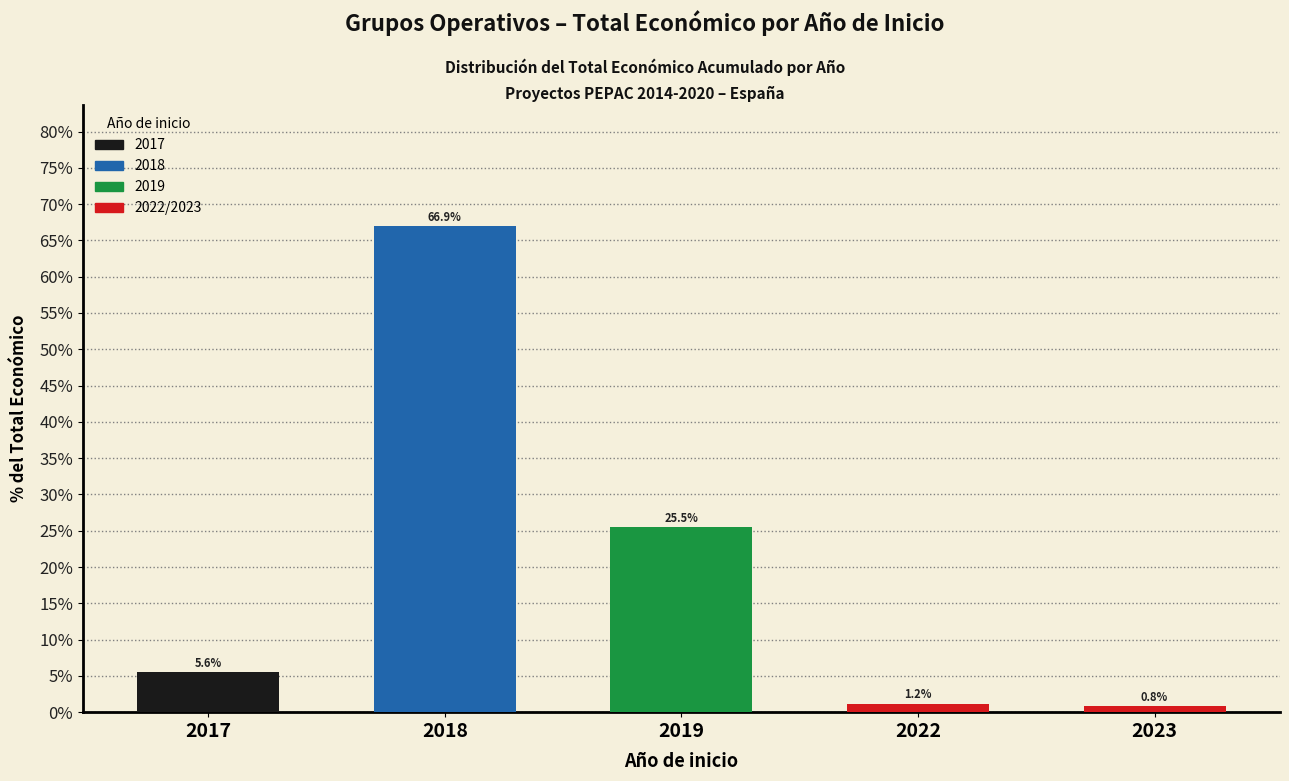

What is the change in value from 2017 to 2019?

+20.0